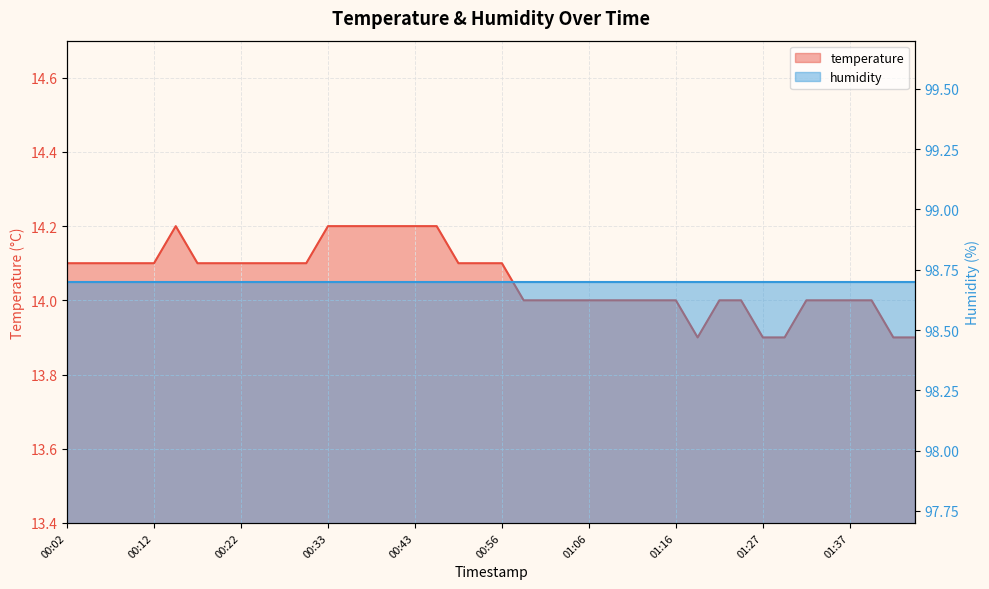

Reading left to right, what are all the values shown in this chart?

00:02=14.1	00:04=14.1	00:07=14.1	00:09=14.1	00:12=14.1	00:14=14.2	00:17=14.1	00:19=14.1	00:22=14.1	00:24=14.1	00:27=14.1	00:30=14.1	00:33=14.2	00:35=14.2	00:38=14.2	00:40=14.2	00:43=14.2	00:48=14.2	00:51=14.1	00:53=14.1	00:56=14.1	00:58=14.0	01:01=14.0	01:03=14.0	01:06=14.0	01:08=14.0	01:11=14.0	01:14=14.0	01:16=14.0	01:19=13.9	01:21=14.0	01:24=14.0	01:27=13.9	01:29=13.9	01:32=14.0	01:34=14.0	01:37=14.0	01:39=14.0	01:42=13.9	01:44=13.9